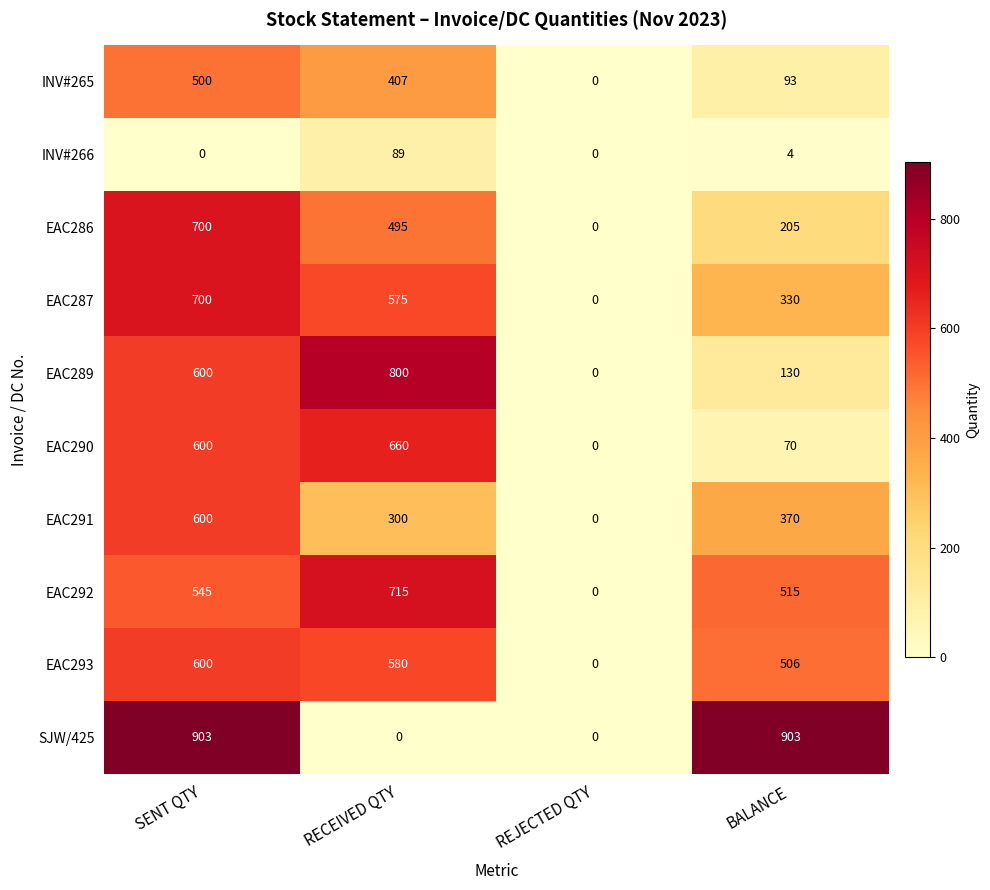

What is the difference between the second highest and second lowest values in the INV#265 series?

314